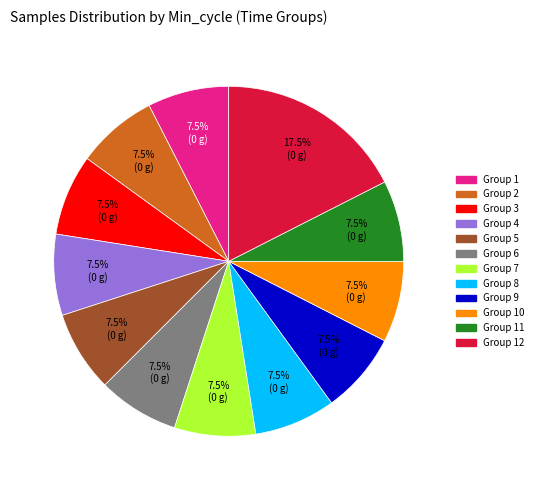

Is there any slice that represents more than half of the pie?

No